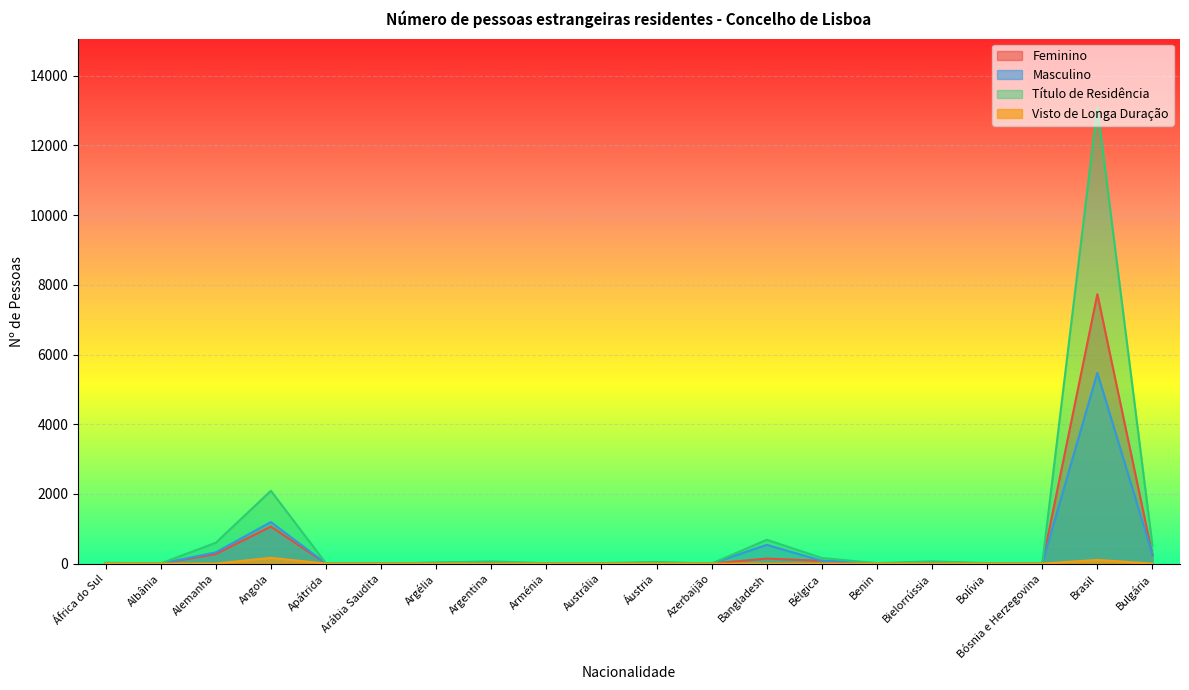

The Masculino series shows 110 at Bélgica. True or false?

False